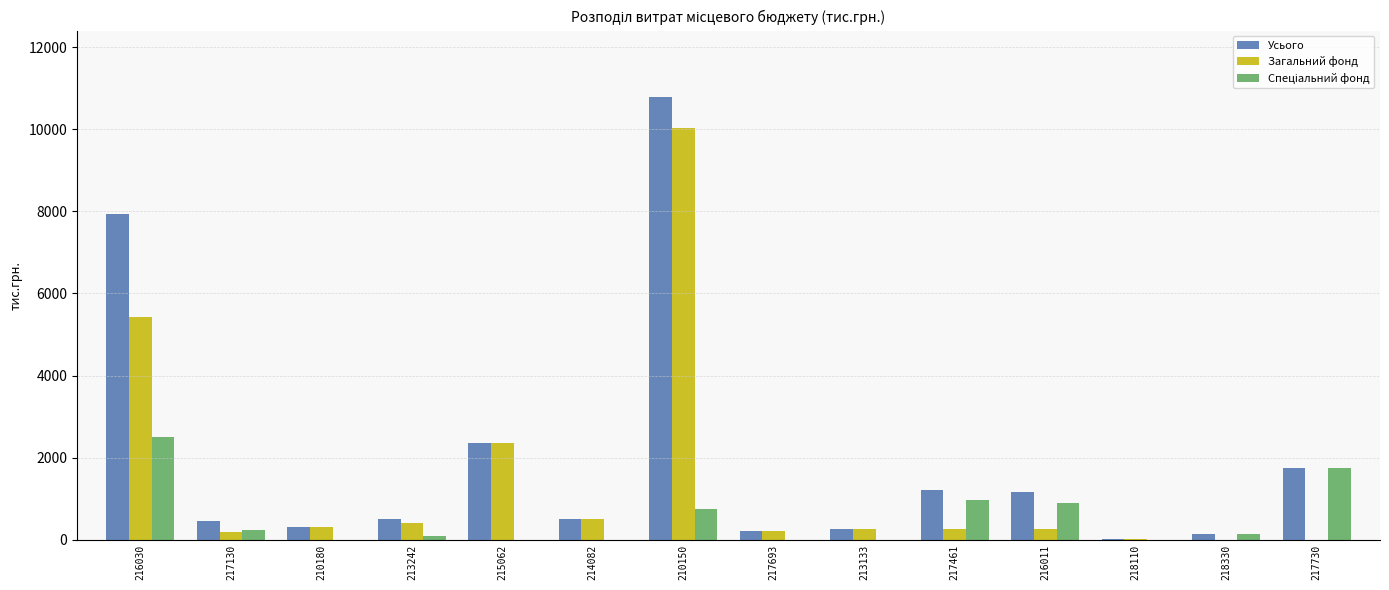

What is the sum of all Загальний фонд values?

20284.7